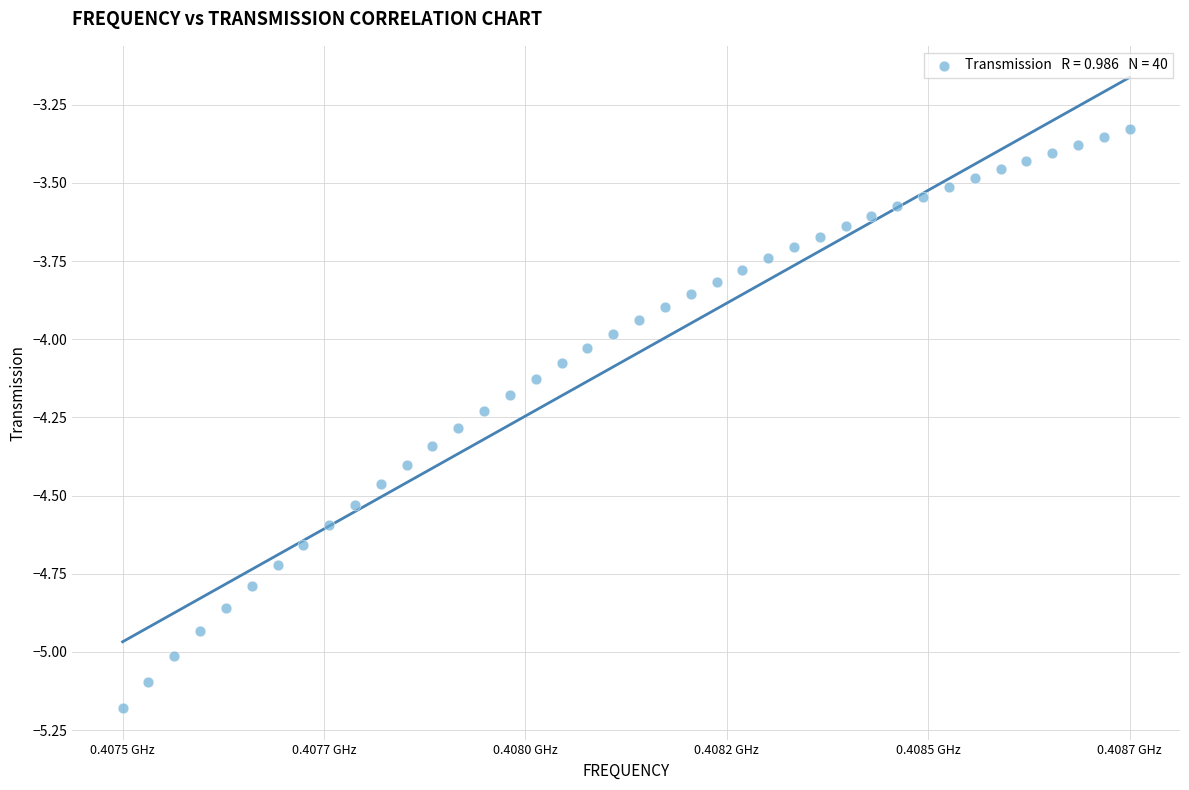

What is the range of Y values (max minus min)?

1.9